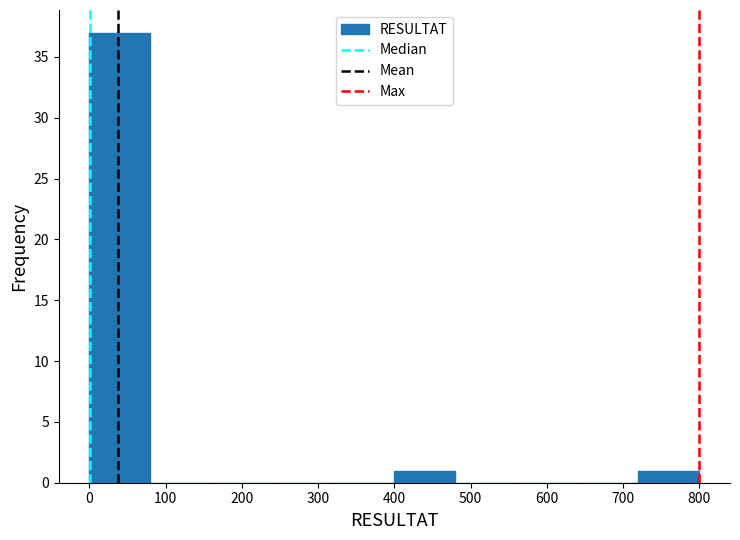

Which range on the x-axis has the tallest bar?

0 to 80